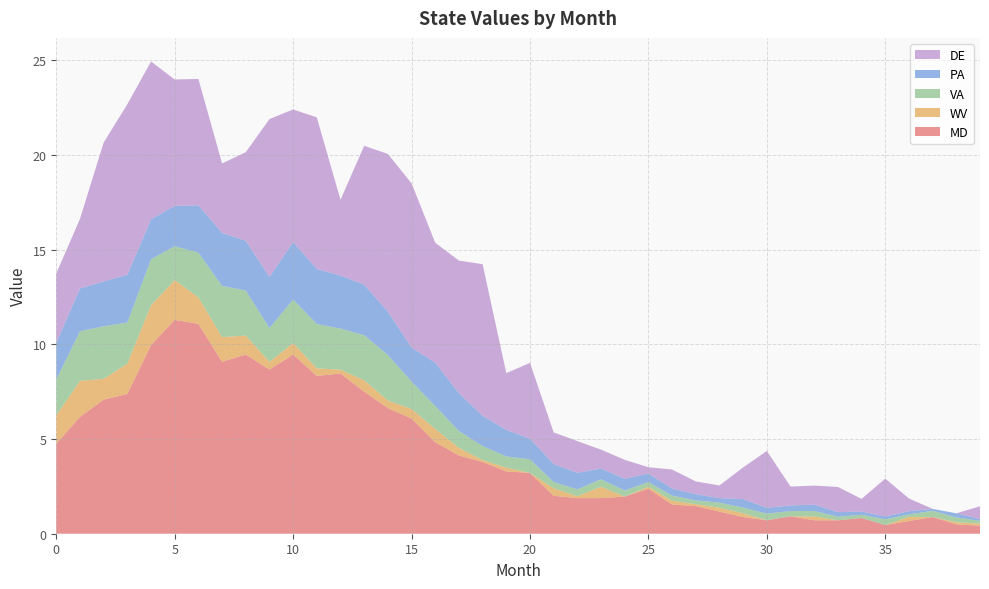

Reading left to right, transcribe all the data shown in this chart.

MD: 4.8	6.2	7.1	7.4	10.0	11.3	11.1	9.1	9.5	8.7	9.5	8.3	8.5	7.5	6.6	6.1	4.8	4.1	3.8	3.3	3.2	2.0	1.9	1.9	2.0	2.4	1.5	1.5	1.2	0.9	0.7	0.9	0.7	0.7	0.8	0.5	0.7	0.9	0.5	0.4
WV: 1.5	1.9	1.1	1.6	2.1	2.1	1.4	1.3	1.0	0.4	0.6	0.4	0.2	0.6	0.4	0.5	0.7	0.4	0.1	0.2	0.0	0.4	0.1	0.6	0.0	0.1	0.2	0.1	0.2	0.2	0.0	0.0	0.2	0.0	0.0	0.0	0.2	0.0	0.1	0.1
VA: 1.9	2.6	2.8	2.2	2.4	1.8	2.4	2.7	2.4	1.8	2.3	2.3	2.2	2.4	2.4	1.4	1.2	0.9	0.7	0.6	0.7	0.3	0.4	0.4	0.3	0.2	0.3	0.2	0.3	0.3	0.3	0.3	0.3	0.2	0.2	0.3	0.1	0.3	0.2	0.1
PA: 1.9	2.3	2.4	2.5	2.1	2.1	2.5	2.8	2.6	2.7	3.0	2.9	2.8	2.7	2.3	1.8	2.3	2.0	1.6	1.4	1.1	0.9	0.9	0.6	0.6	0.5	0.4	0.3	0.2	0.5	0.3	0.3	0.3	0.2	0.2	0.1	0.2	0.1	0.2	0.1
DE: 3.7	3.7	7.3	9.0	8.3	6.7	6.7	3.7	4.7	8.3	7.0	8.0	4.0	7.3	8.3	8.7	6.3	7.0	8.0	3.0	4.0	1.7	1.7	1.0	1.0	0.3	1.0	0.7	0.7	1.7	3.0	1.0	1.0	1.3	0.7	2.0	0.7	0.0	0.0	0.7